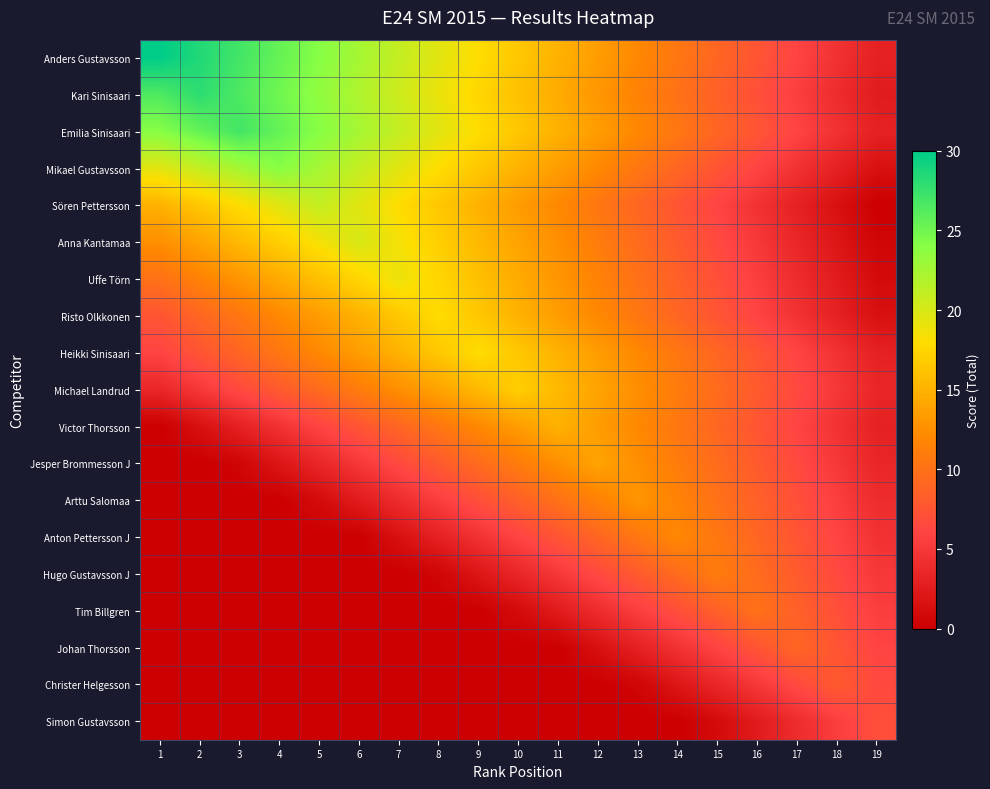

Reading left to right, list all the values displayed in this chart.

Anders Gustavsson: 1=30.0	2=28.5	3=27.0	4=25.5	5=24.0	6=22.5	7=21.0	8=19.5	9=18.0	10=16.5	11=15.0	12=13.5	13=12.0	14=10.5	15=9.0	16=7.5	17=6.0	18=4.5	19=3.0
Kari Sinisaari: 1=26.5	2=28.0	3=26.5	4=25.0	5=23.5	6=22.0	7=20.5	8=19.0	9=17.5	10=16.0	11=14.5	12=13.0	13=11.5	14=10.0	15=8.5	16=7.0	17=5.5	18=4.0	19=2.5
Emilia Sinisaari: 1=24.0	2=25.5	3=27.0	4=25.5	5=24.0	6=22.5	7=21.0	8=19.5	9=18.0	10=16.5	11=15.0	12=13.5	13=12.0	14=10.5	15=9.0	16=7.5	17=6.0	18=4.5	19=3.0
Mikael Gustavsson: 1=19.5	2=21.0	3=22.5	4=24.0	5=22.5	6=21.0	7=19.5	8=18.0	9=16.5	10=15.0	11=13.5	12=12.0	13=10.5	14=9.0	15=7.5	16=6.0	17=4.5	18=3.0	19=1.5
Sören Pettersson: 1=15.0	2=16.5	3=18.0	4=19.5	5=21.0	6=19.5	7=18.0	8=16.5	9=15.0	10=13.5	11=12.0	12=10.5	13=9.0	14=7.5	15=6.0	16=4.5	17=3.0	18=1.5	19=0.0
Anna Kantamaa: 1=12.5	2=14.0	3=15.5	4=17.0	5=18.5	6=20.0	7=18.5	8=17.0	9=15.5	10=14.0	11=12.5	12=11.0	13=9.5	14=8.0	15=6.5	16=5.0	17=3.5	18=2.0	19=0.5
Uffe Törn: 1=10.0	2=11.5	3=13.0	4=14.5	5=16.0	6=17.5	7=19.0	8=17.5	9=16.0	10=14.5	11=13.0	12=11.5	13=10.0	14=8.5	15=7.0	16=5.5	17=4.0	18=2.5	19=1.0
Risto Olkkonen: 1=7.5	2=9.0	3=10.5	4=12.0	5=13.5	6=15.0	7=16.5	8=18.0	9=16.5	10=15.0	11=13.5	12=12.0	13=10.5	14=9.0	15=7.5	16=6.0	17=4.5	18=3.0	19=1.5
Heikki Sinisaari: 1=6.0	2=7.5	3=9.0	4=10.5	5=12.0	6=13.5	7=15.0	8=16.5	9=18.0	10=16.5	11=15.0	12=13.5	13=12.0	14=10.5	15=9.0	16=7.5	17=6.0	18=4.5	19=3.0
Michael Landrud: 1=3.5	2=5.0	3=6.5	4=8.0	5=9.5	6=11.0	7=12.5	8=14.0	9=15.5	10=17.0	11=15.5	12=14.0	13=12.5	14=11.0	15=9.5	16=8.0	17=6.5	18=5.0	19=3.5
Victor Thorsson: 1=0.0	2=1.5	3=3.0	4=4.5	5=6.0	6=7.5	7=9.0	8=10.5	9=12.0	10=13.5	11=15.0	12=13.5	13=12.0	14=10.5	15=9.0	16=7.5	17=6.0	18=4.5	19=3.0
Jesper Brommesson J: 1=0.0	2=0.0	3=0.5	4=2.0	5=3.5	6=5.0	7=6.5	8=8.0	9=9.5	10=11.0	11=12.5	12=14.0	13=12.5	14=11.0	15=9.5	16=8.0	17=6.5	18=5.0	19=3.5
Arttu Salomaa: 1=0.0	2=0.0	3=0.0	4=0.0	5=1.0	6=2.5	7=4.0	8=5.5	9=7.0	10=8.5	11=10.0	12=11.5	13=13.0	14=11.5	15=10.0	16=8.5	17=7.0	18=5.5	19=4.0
Anton Pettersson J: 1=0.0	2=0.0	3=0.0	4=0.0	5=0.0	6=0.0	7=1.5	8=3.0	9=4.5	10=6.0	11=7.5	12=9.0	13=10.5	14=12.0	15=10.5	16=9.0	17=7.5	18=6.0	19=4.5
Hugo Gustavsson J: 1=0.0	2=0.0	3=0.0	4=0.0	5=0.0	6=0.0	7=0.0	8=0.5	9=2.0	10=3.5	11=5.0	12=6.5	13=8.0	14=9.5	15=11.0	16=9.5	17=8.0	18=6.5	19=5.0
Tim Billgren: 1=0.0	2=0.0	3=0.0	4=0.0	5=0.0	6=0.0	7=0.0	8=0.0	9=0.0	10=1.0	11=2.5	12=4.0	13=5.5	14=7.0	15=8.5	16=10.0	17=8.5	18=7.0	19=5.5
Johan Thorsson: 1=0.0	2=0.0	3=0.0	4=0.0	5=0.0	6=0.0	7=0.0	8=0.0	9=0.0	10=0.0	11=0.0	12=1.5	13=3.0	14=4.5	15=6.0	16=7.5	17=9.0	18=7.5	19=6.0
Christer Helgesson: 1=0.0	2=0.0	3=0.0	4=0.0	5=0.0	6=0.0	7=0.0	8=0.0	9=0.0	10=0.0	11=0.0	12=0.0	13=0.5	14=2.0	15=3.5	16=5.0	17=6.5	18=8.0	19=6.5
Simon Gustavsson: 1=0.0	2=0.0	3=0.0	4=0.0	5=0.0	6=0.0	7=0.0	8=0.0	9=0.0	10=0.0	11=0.0	12=0.0	13=0.0	14=0.0	15=1.0	16=2.5	17=4.0	18=5.5	19=7.0